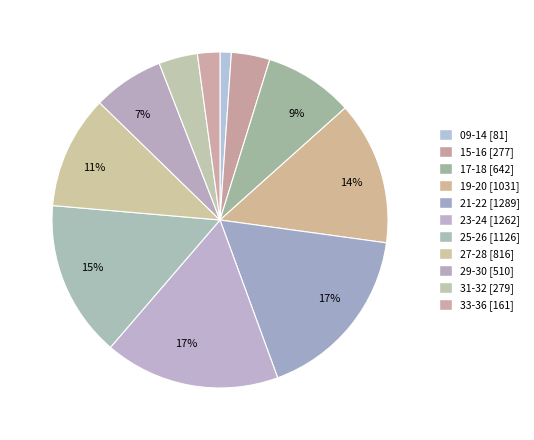

The 31-32 slice represents 4% of the pie. True or false?

True